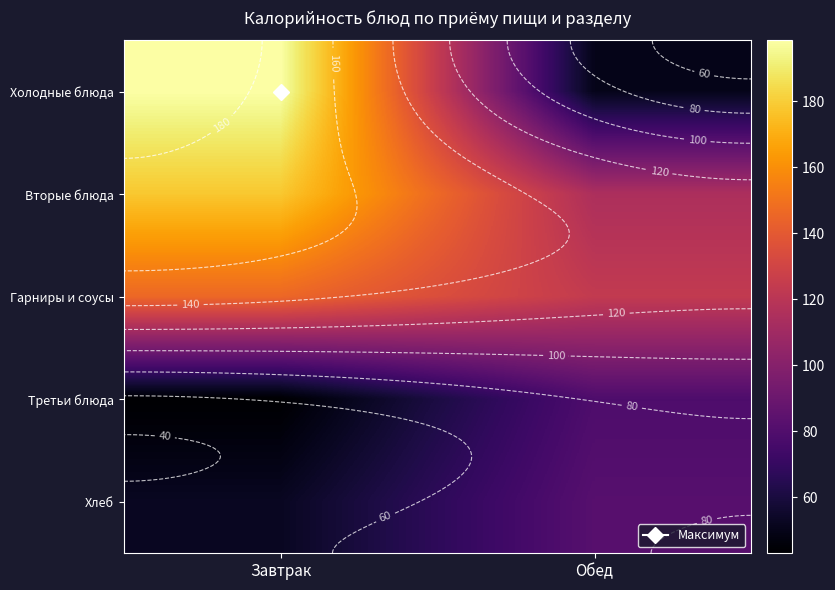

What is the sum of the Гарниры и соусы values at Обед and Завтрак?

270.1